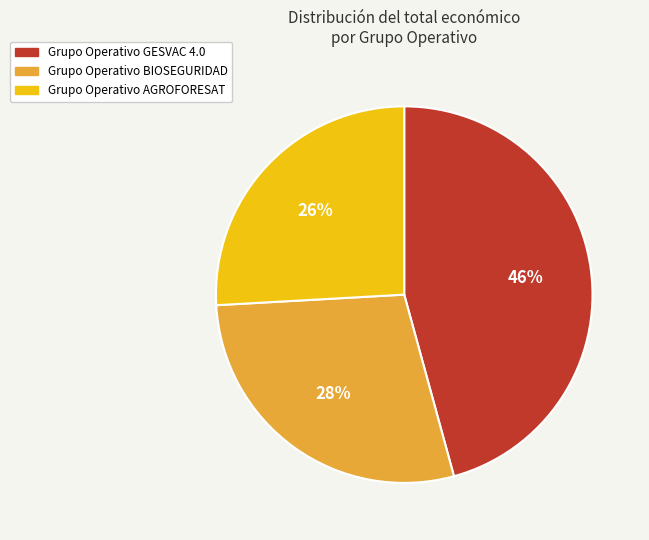

How many segments does this pie chart have?

3